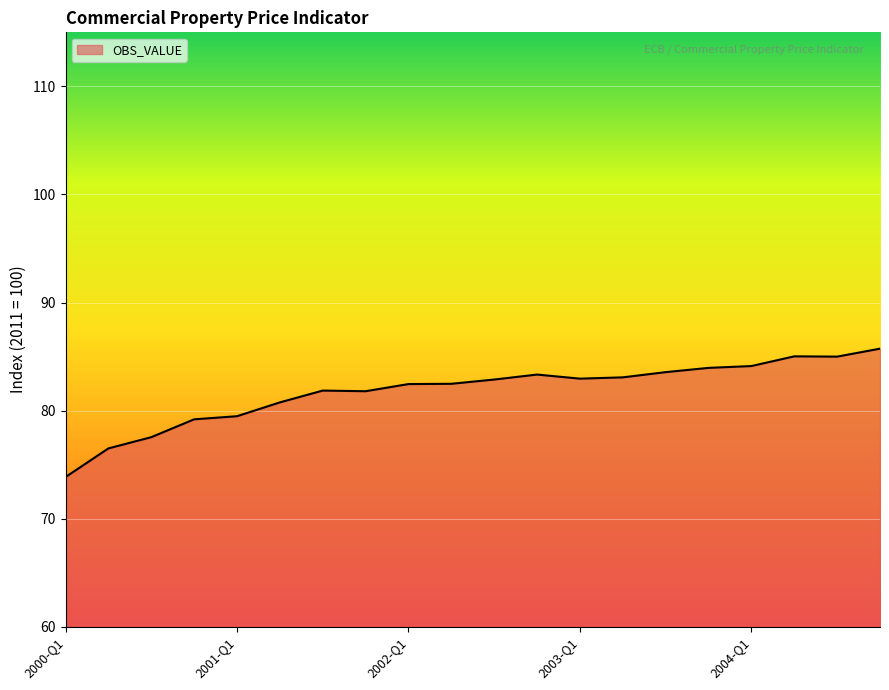

What is the difference between the maximum and minimum values?

11.9